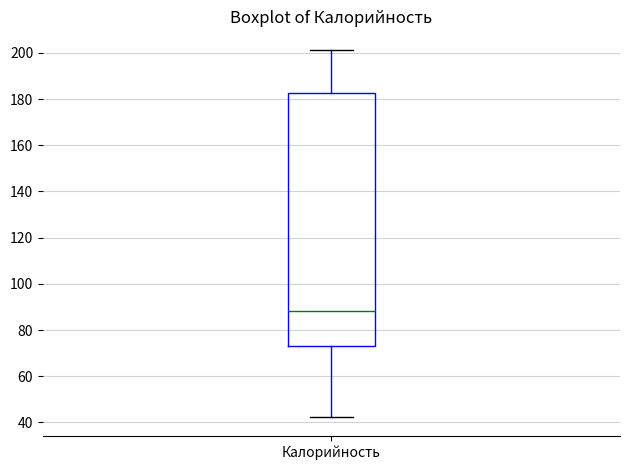

Transcribe this box plot: give where the median line is, the range the box spans, and where the two whiskers end, as read against the y-axis. The values are not printed on the chart, so give them approximately, as read against the axis.

median 88, box 72 to 182, whiskers 42 to 202